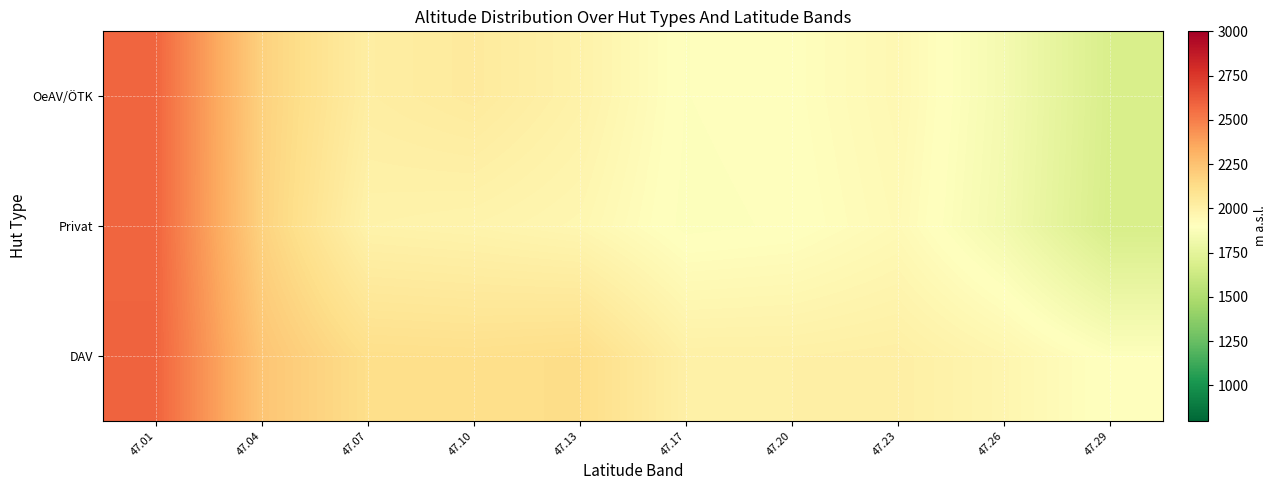

At how many categories does at least one series exceed 1929?

9